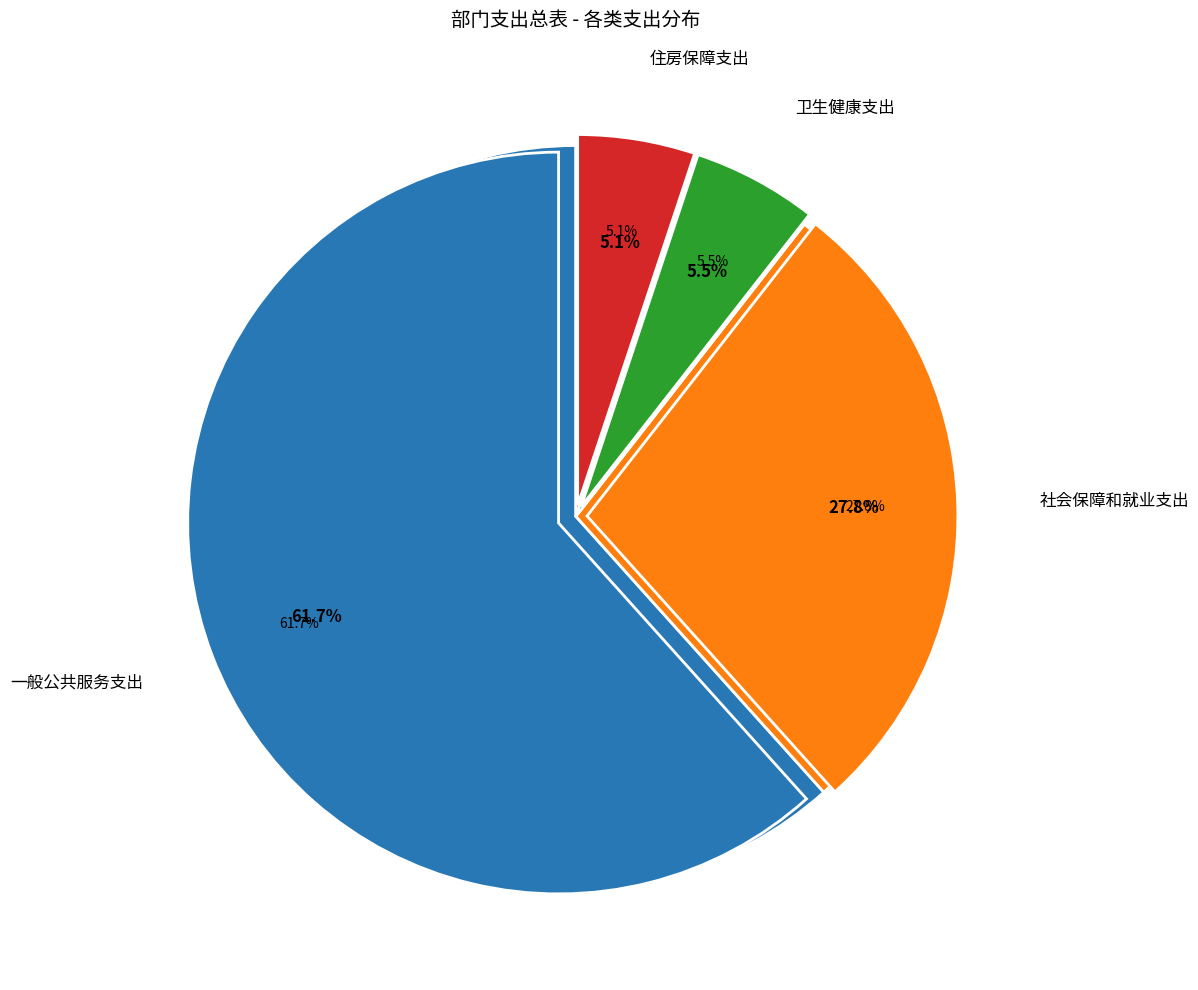

Does 一般公共服务支出 account for over 50% of the chart?

Yes